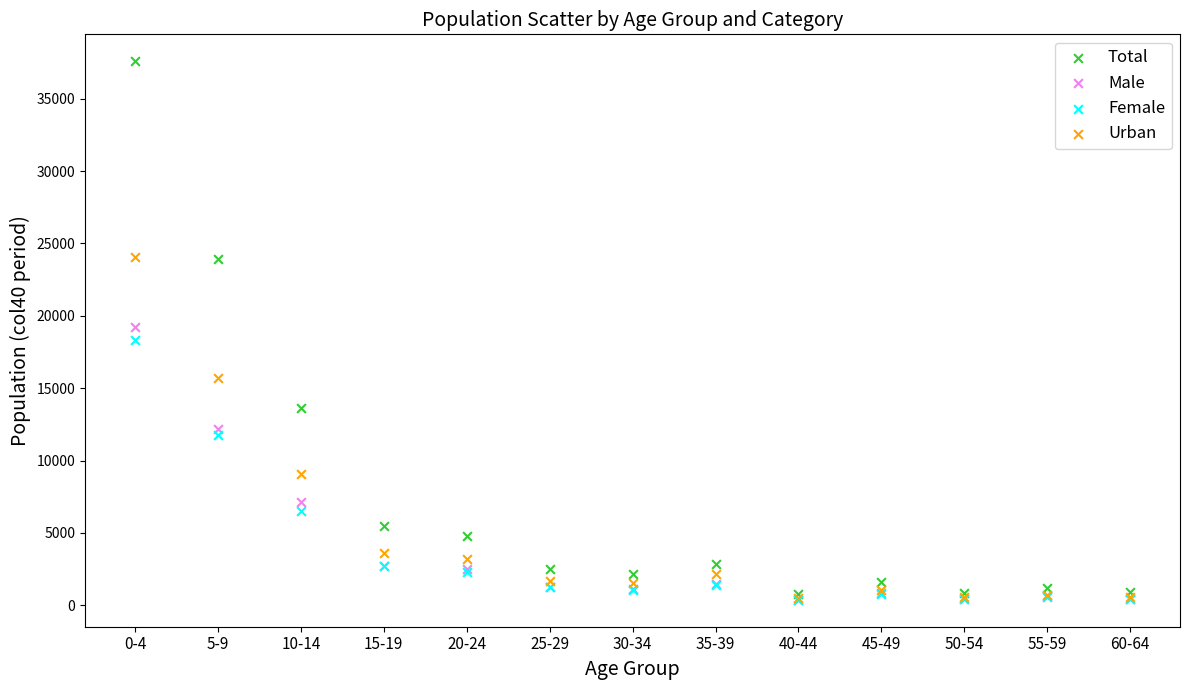

In the Male series, what Y value is closest to 9824?

12160